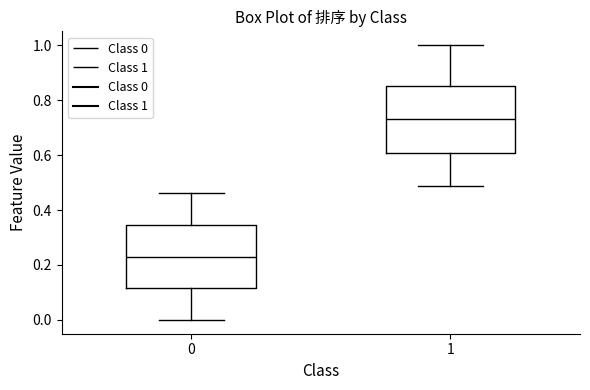

Which box has the highest median line?

1